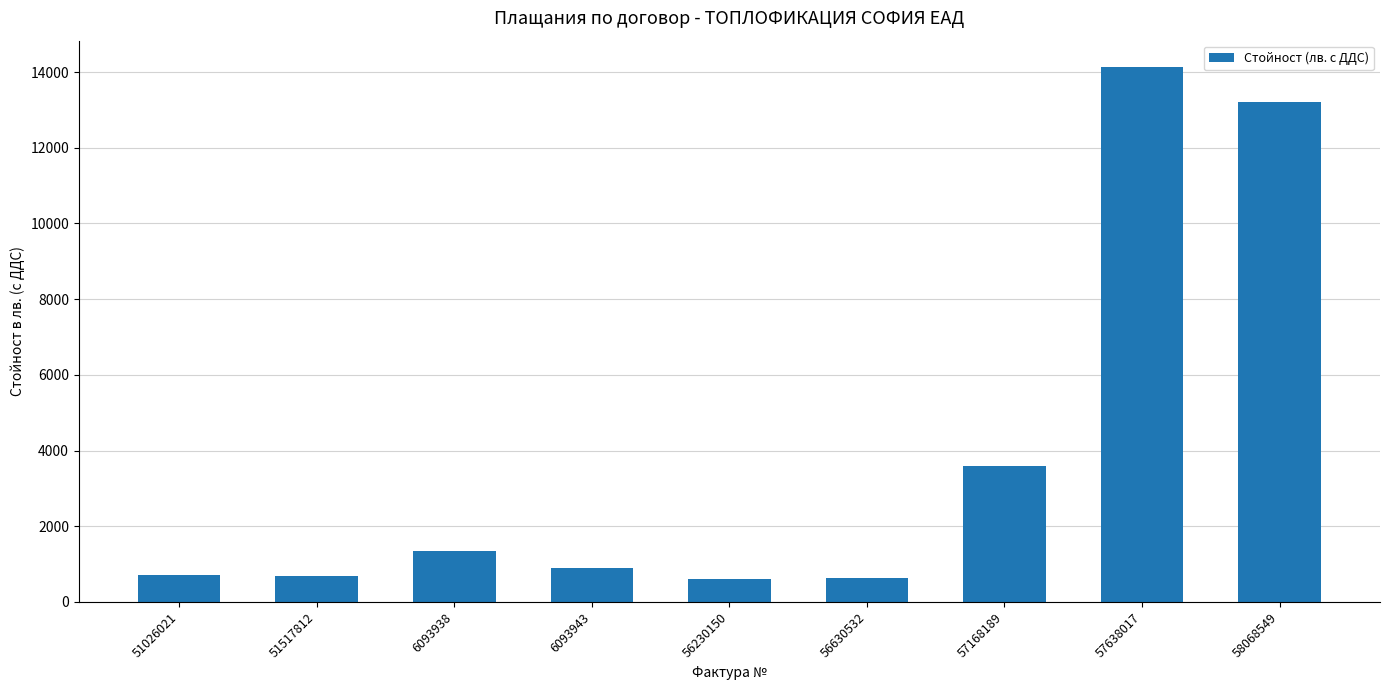

What is the label of the 4th bar from the right?

56630532